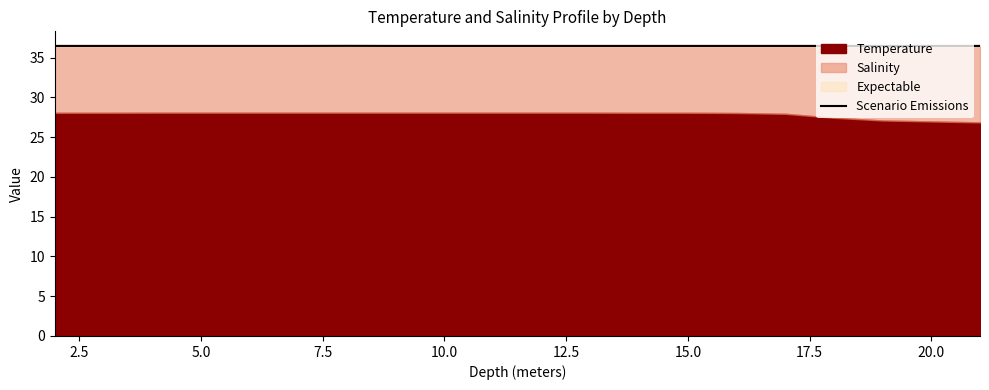

Is it true that the value at 16 is 48.8?

False